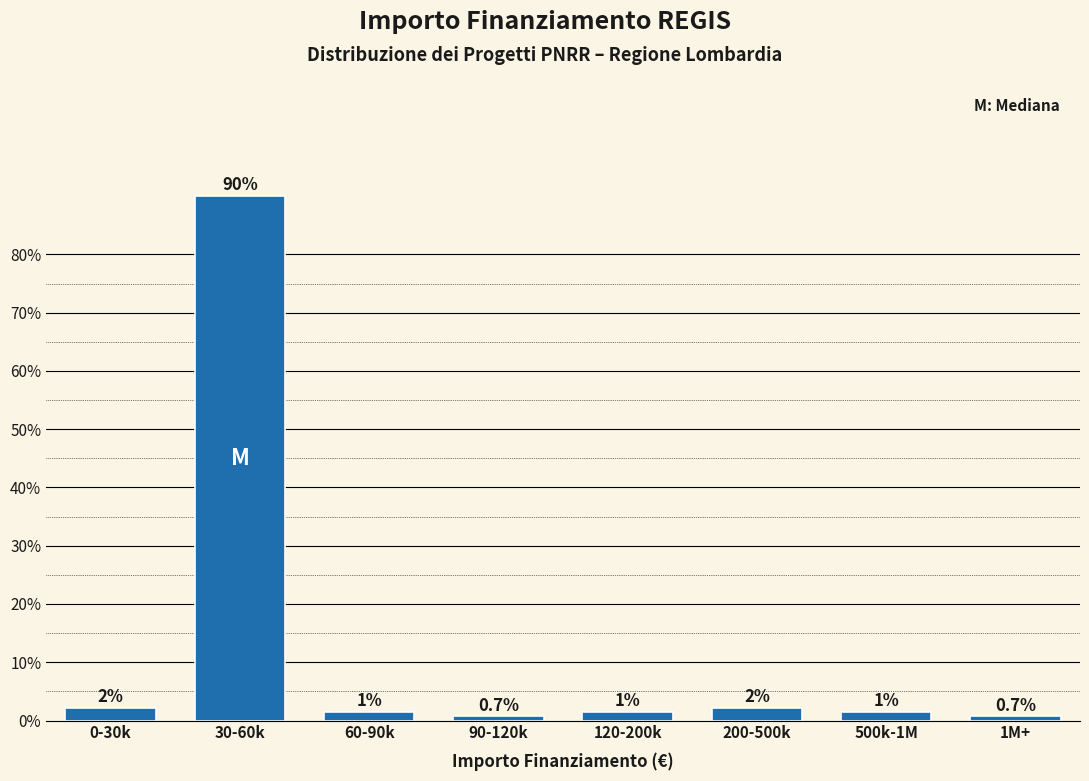

How many bars are there in total?

8